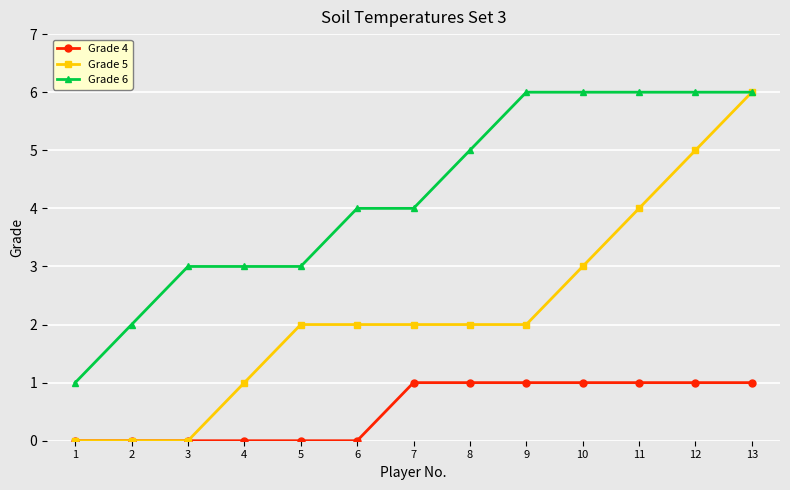

Which series has the largest range (max minus min)?

Grade 5